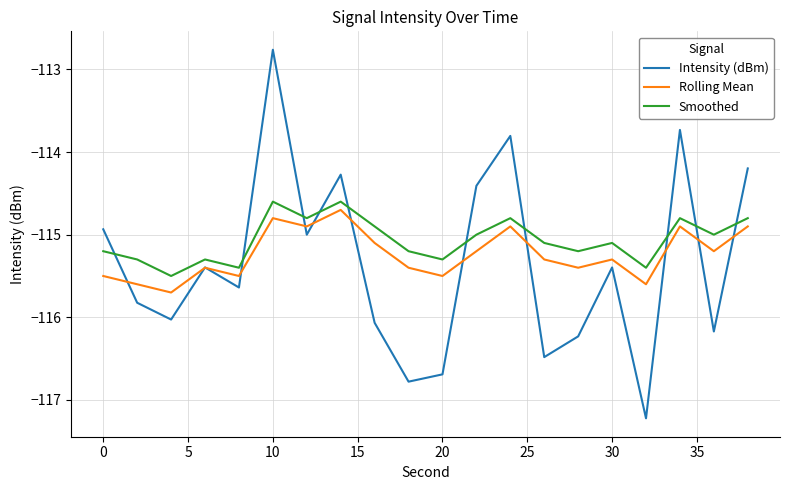

What is the maximum value shown in the chart?

-112.8